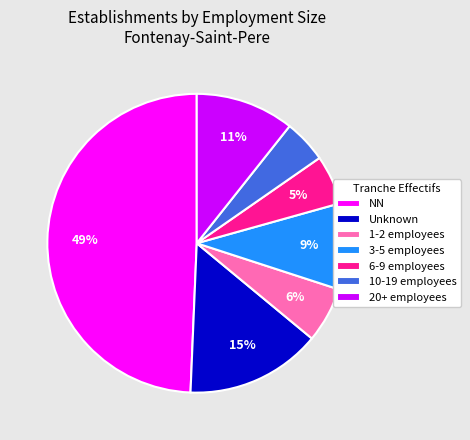

True or false: 1-2 employees accounts for 1% of the total.

False